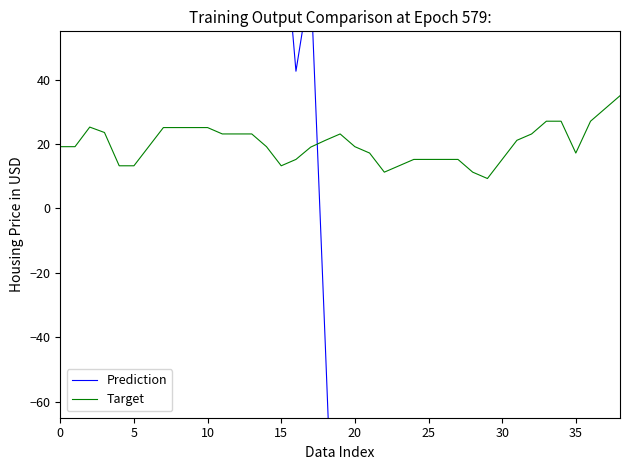

List the series in order of their overall mean, lowest first.

Prediction, Target